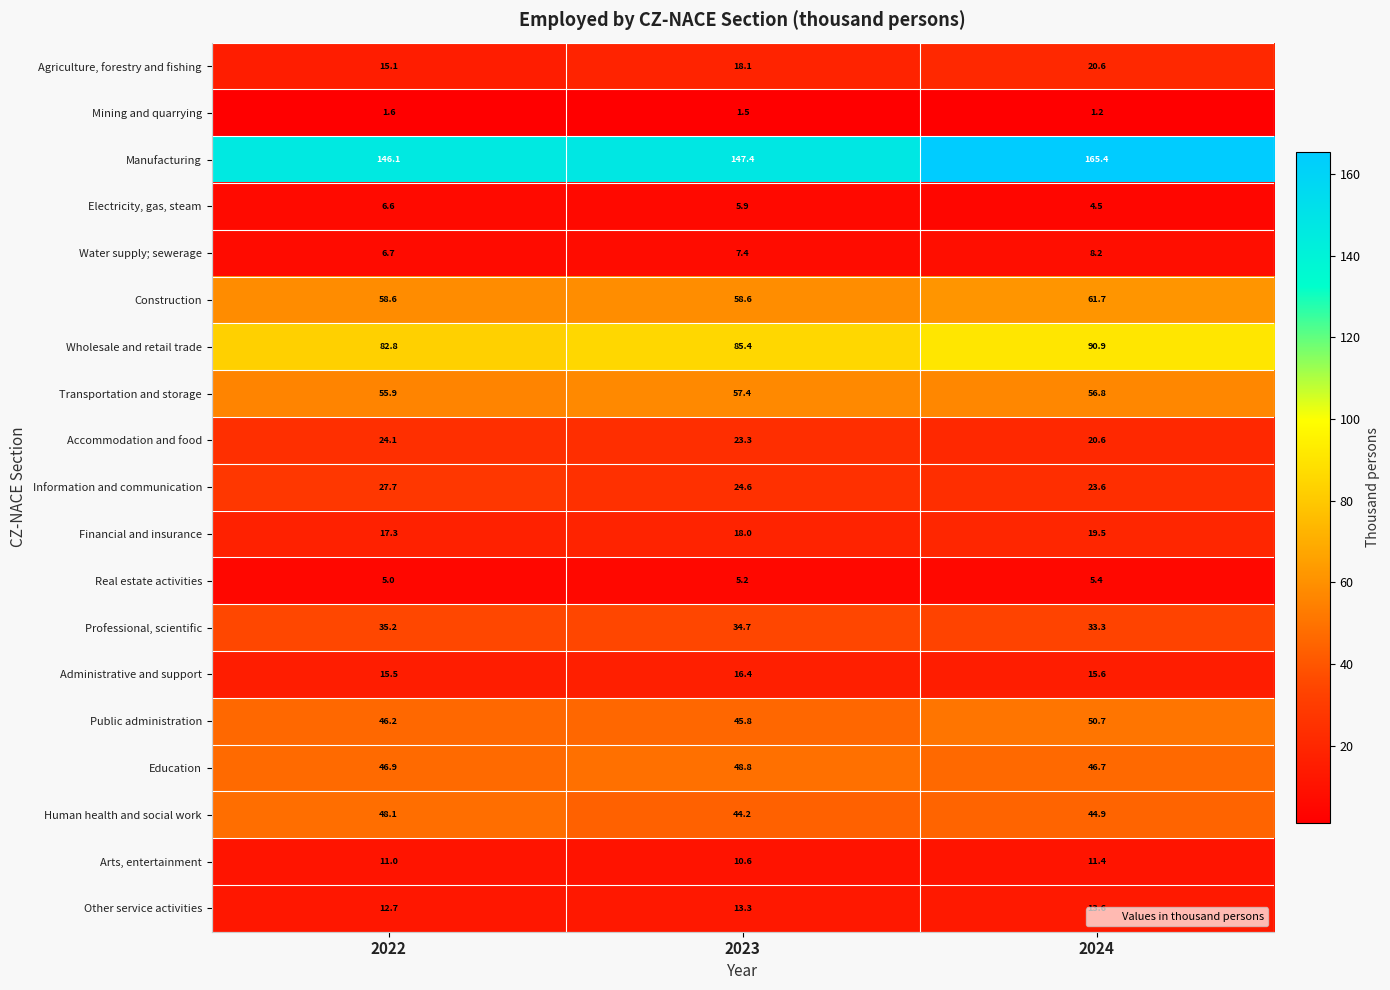

What is the sum of the Financial and insurance values at 2024 and 2022?

36.8